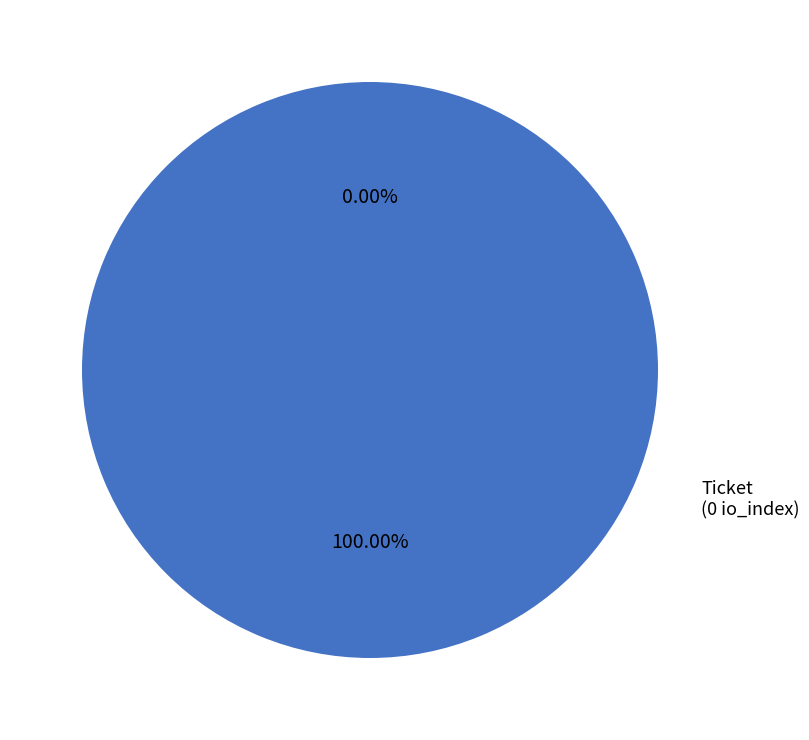

What is the total percentage of Vote and Ticket?

100.0%